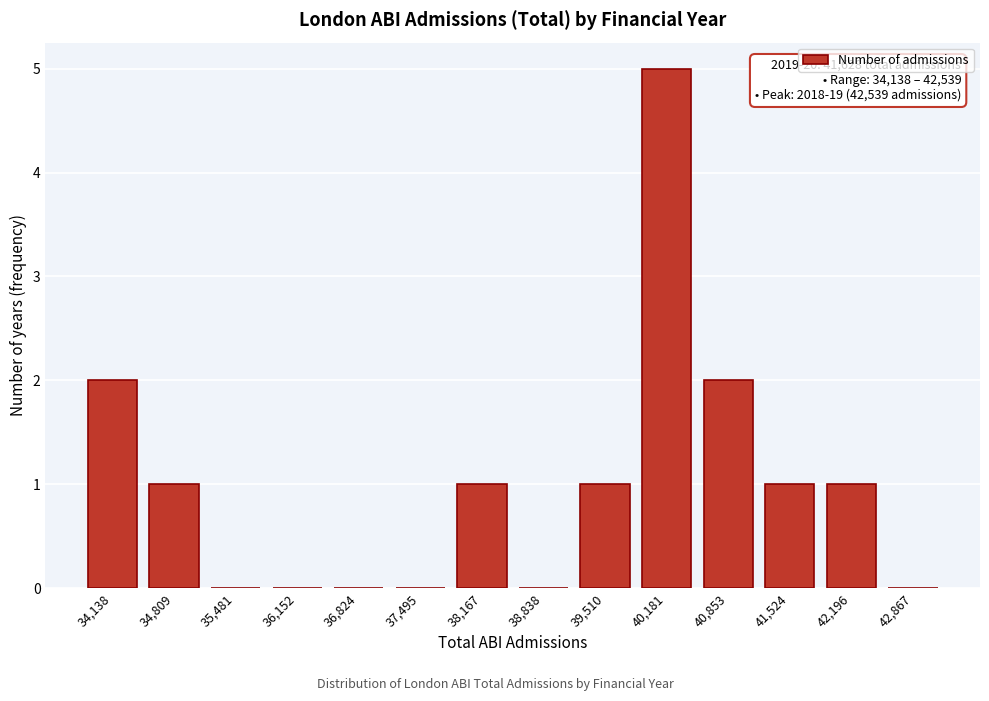

Reading left to right, what are all the values shown in this chart?

34,138=2	34,809=1	35,481=0	36,152=0	36,824=0	37,495=0	38,167=1	38,838=0	39,510=1	40,181=5	40,853=2	41,524=1	42,196=1	42,867=0